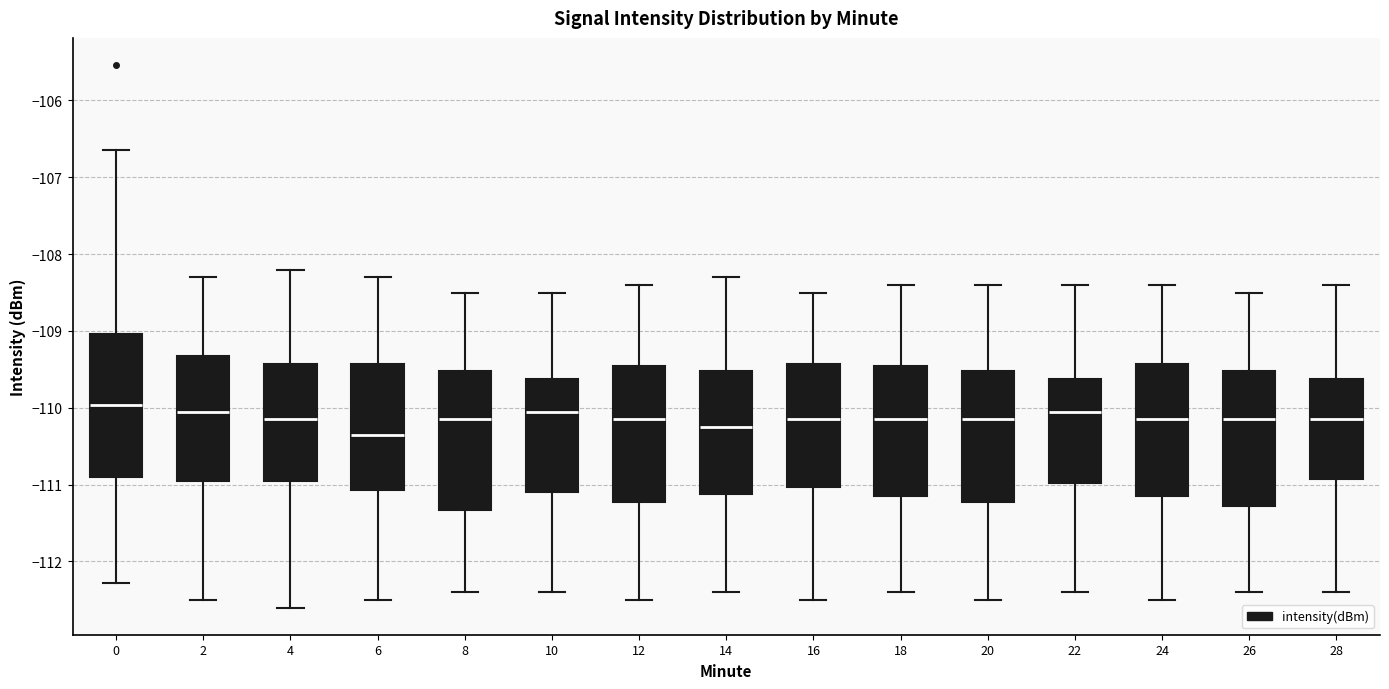

Reading left to right, transcribe this box plot: for each box, give where its median line is, the range the box spans, and where its two whiskers end, as read against the y-axis. The values are not printed on the chart, so give them approximately, as read against the axis.

0: median -110.0, box -110.9 to -109.0, whiskers -112.3 to -106.6
2: median -110.0, box -110.9 to -109.3, whiskers -112.5 to -108.3
4: median -110.1, box -110.9 to -109.4, whiskers -112.6 to -108.2
6: median -110.3, box -111.1 to -109.4, whiskers -112.5 to -108.3
8: median -110.1, box -111.3 to -109.5, whiskers -112.4 to -108.5
10: median -110.0, box -111.1 to -109.6, whiskers -112.4 to -108.5
12: median -110.1, box -111.2 to -109.4, whiskers -112.5 to -108.4
14: median -110.2, box -111.1 to -109.5, whiskers -112.4 to -108.3
16: median -110.1, box -111.0 to -109.4, whiskers -112.5 to -108.5
18: median -110.1, box -111.1 to -109.4, whiskers -112.4 to -108.4
20: median -110.1, box -111.2 to -109.5, whiskers -112.5 to -108.4
22: median -110.0, box -111.0 to -109.6, whiskers -112.4 to -108.4
24: median -110.1, box -111.1 to -109.4, whiskers -112.5 to -108.4
26: median -110.1, box -111.3 to -109.5, whiskers -112.4 to -108.5
28: median -110.1, box -110.9 to -109.6, whiskers -112.4 to -108.4